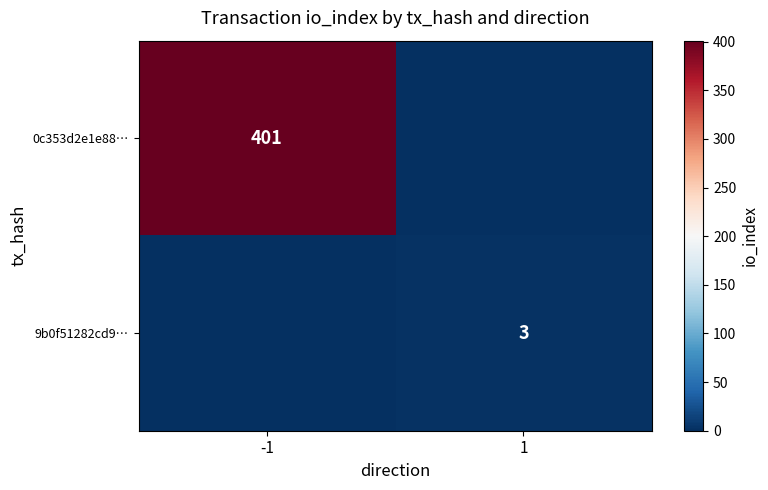

What is the total value across all series at 1?

3